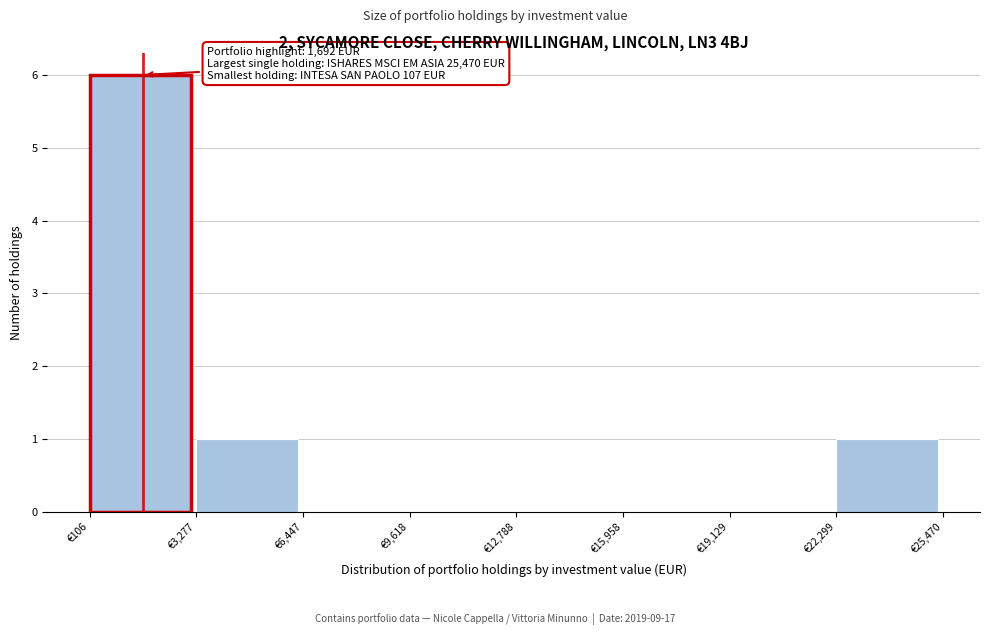

Which range on the x-axis has the tallest bar?

0 to 3500